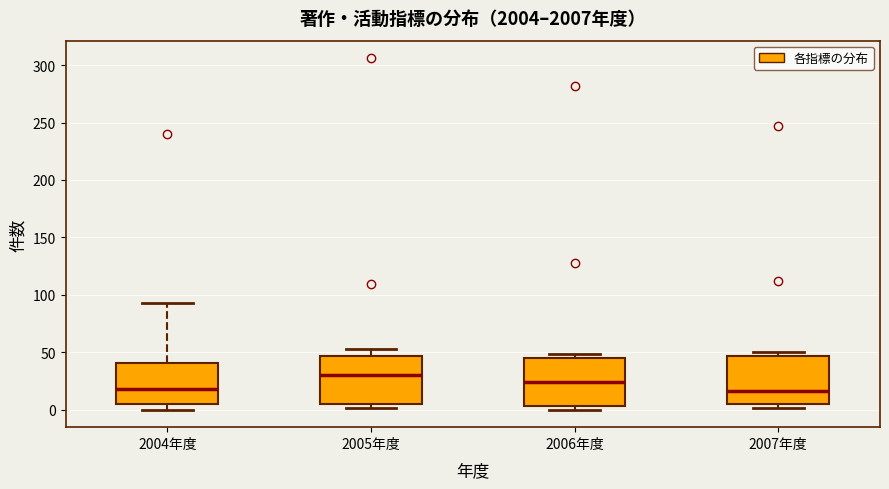

Reading left to right, read every box against the y-axis: the position of its median line, the range the box covers, and the ends of its whiskers. The values are not printed on the chart, so give them approximately, as read against the axis.

2004年度: median 20, box 5 to 40, whiskers 0 to 95
2005年度: median 30, box 5 to 45, whiskers 0 to 55
2006年度: median 25, box 5 to 45, whiskers 0 to 50
2007年度: median 15, box 5 to 45, whiskers 0 to 50